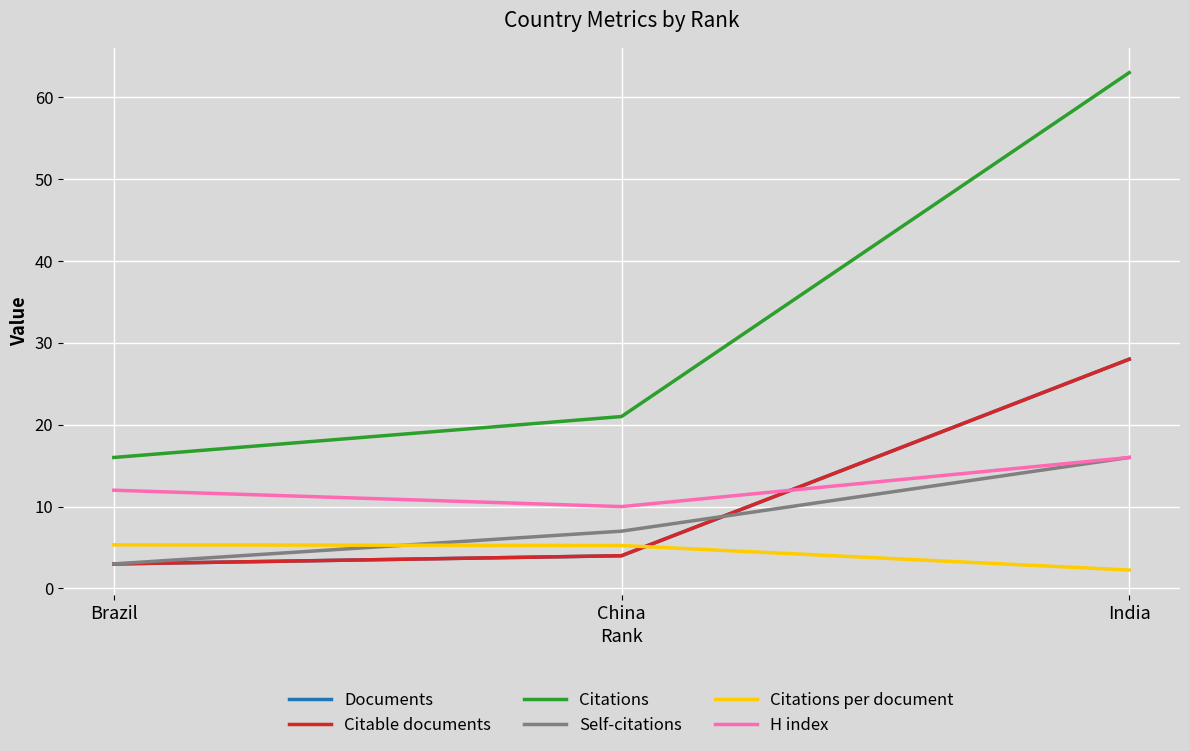

Does the chart display data point markers on the line(s)?

No